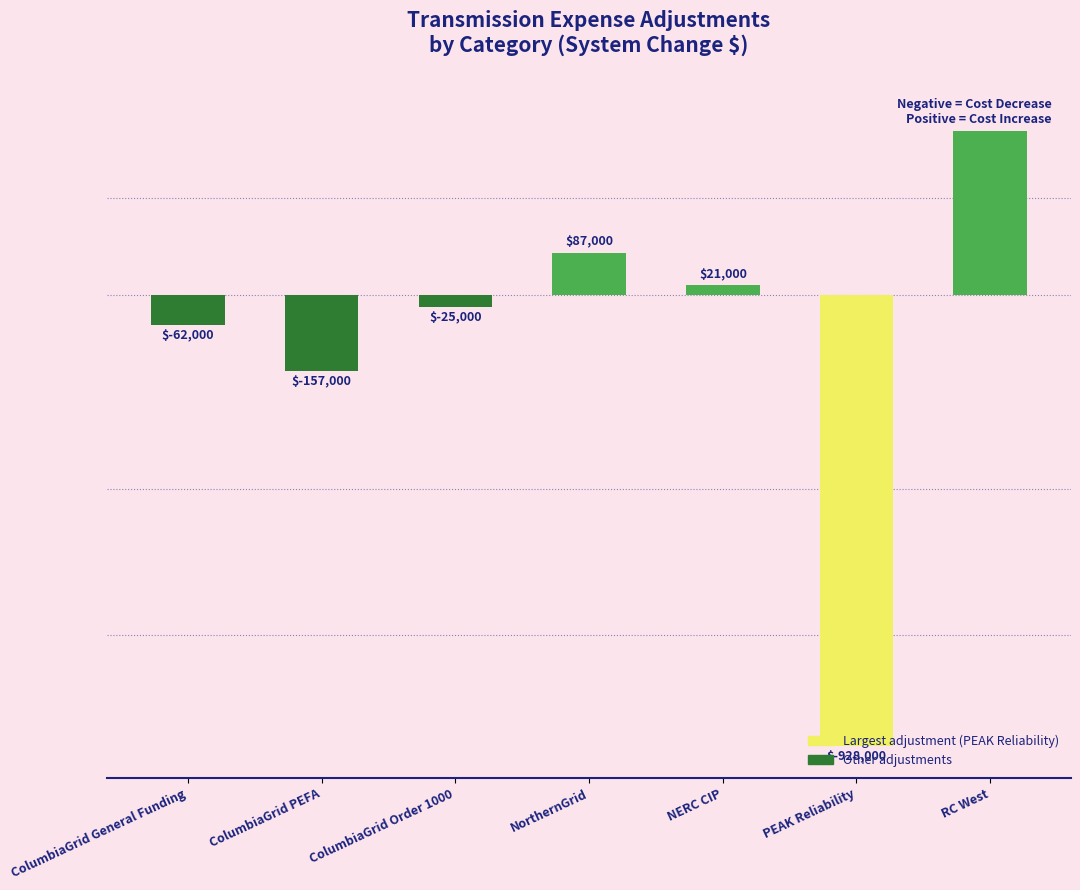

What is the value of the 5th bar from the left?

21000